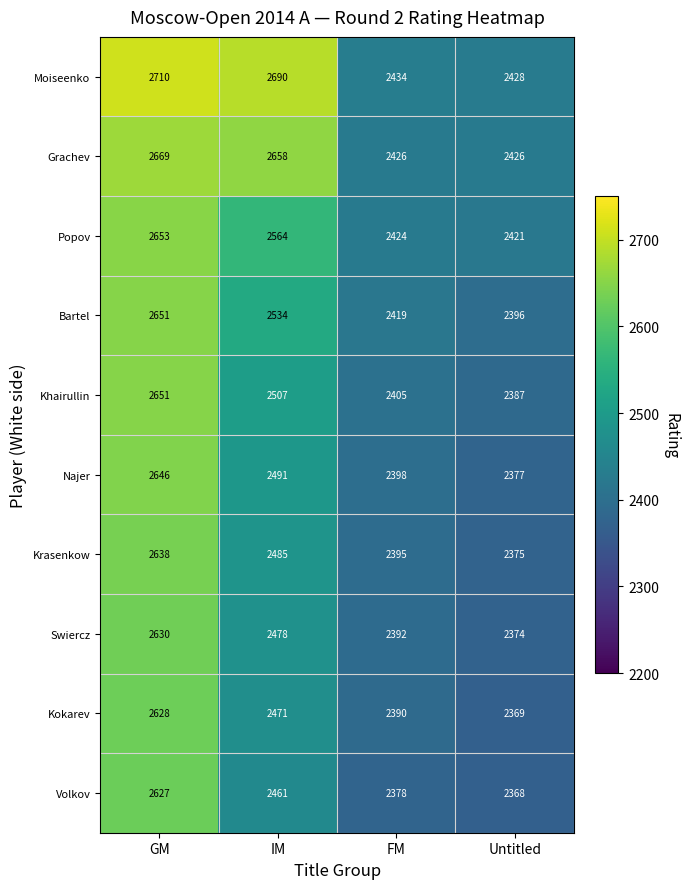

Where is Najer nearest to the value 2511?

IM